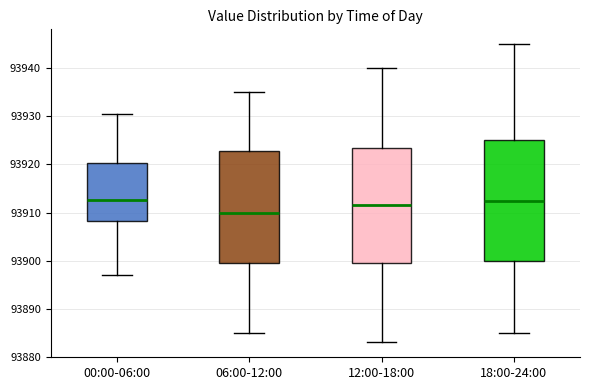

Where does the median line of the box for 06:00-12:00 sit on the y-axis? The values are not printed on the chart, so give them approximately, as read against the axis.

93910